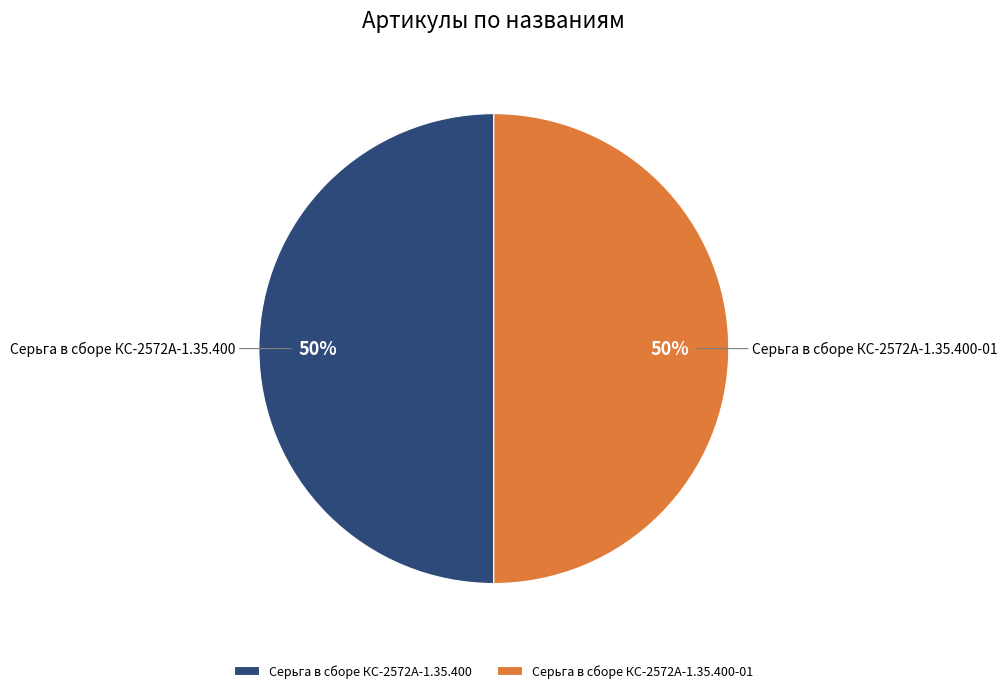

Is it true that Серьга в сборе КС-2572А-1.35.400 is 50% of the pie?

True